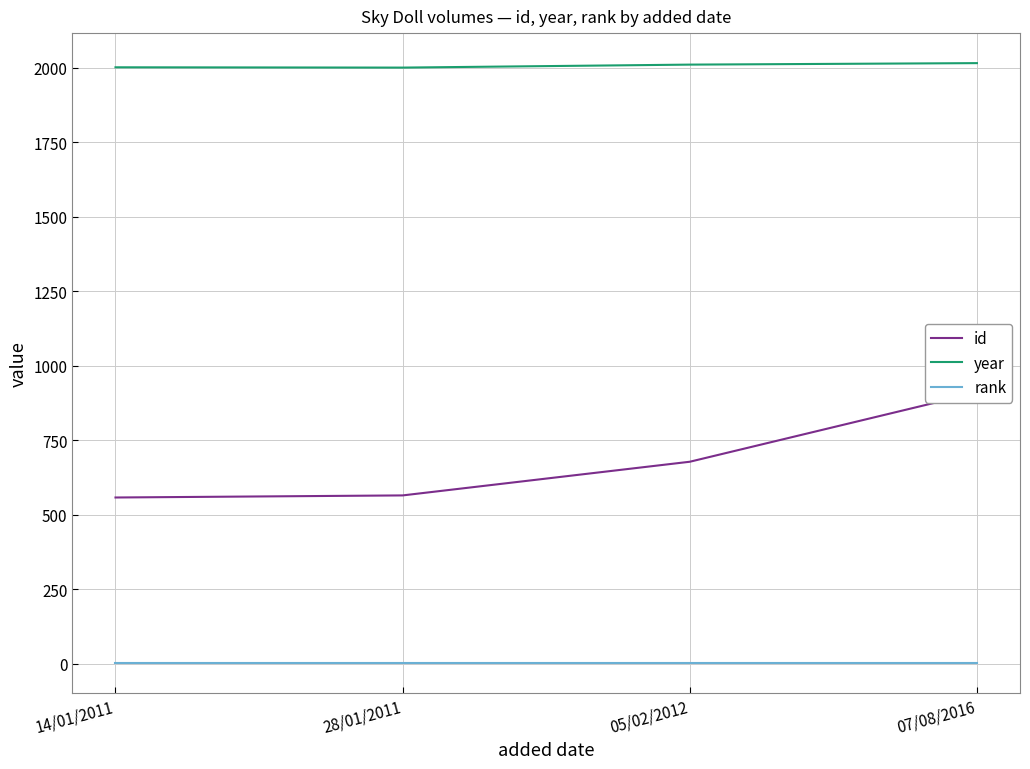

What is the label of the 1st point from the right?

07/08/2016